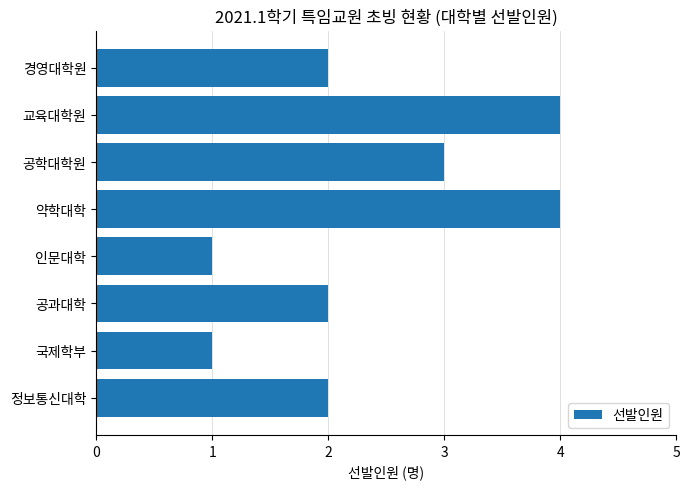

How many values are between 2 and 4?

6